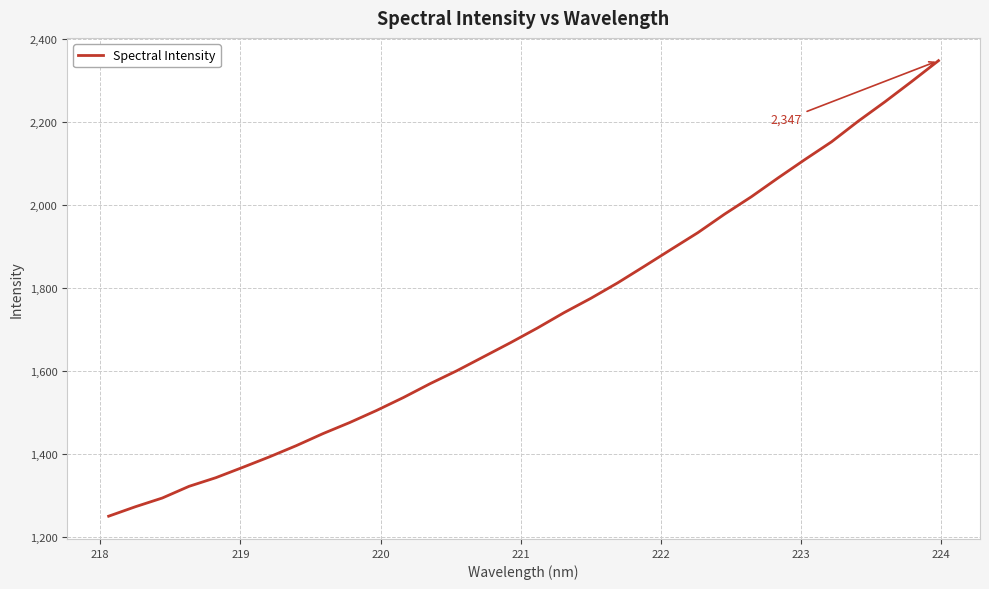

What is the smallest value displayed?

1250.7